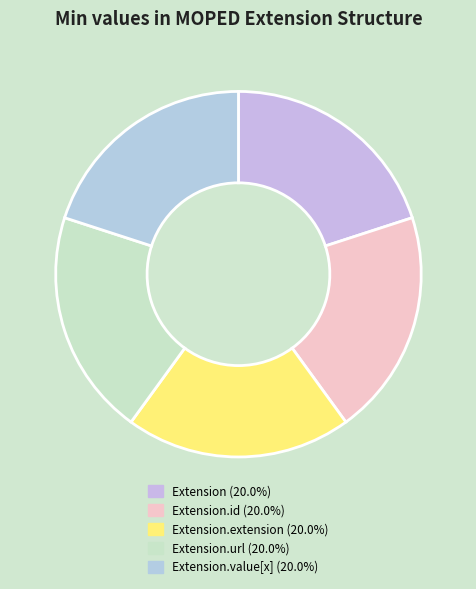

How many slices are in this pie chart?

5